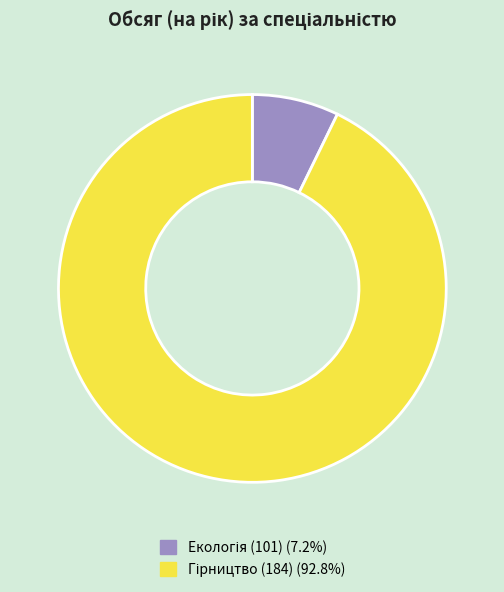

Count the number of slices in the pie.

2